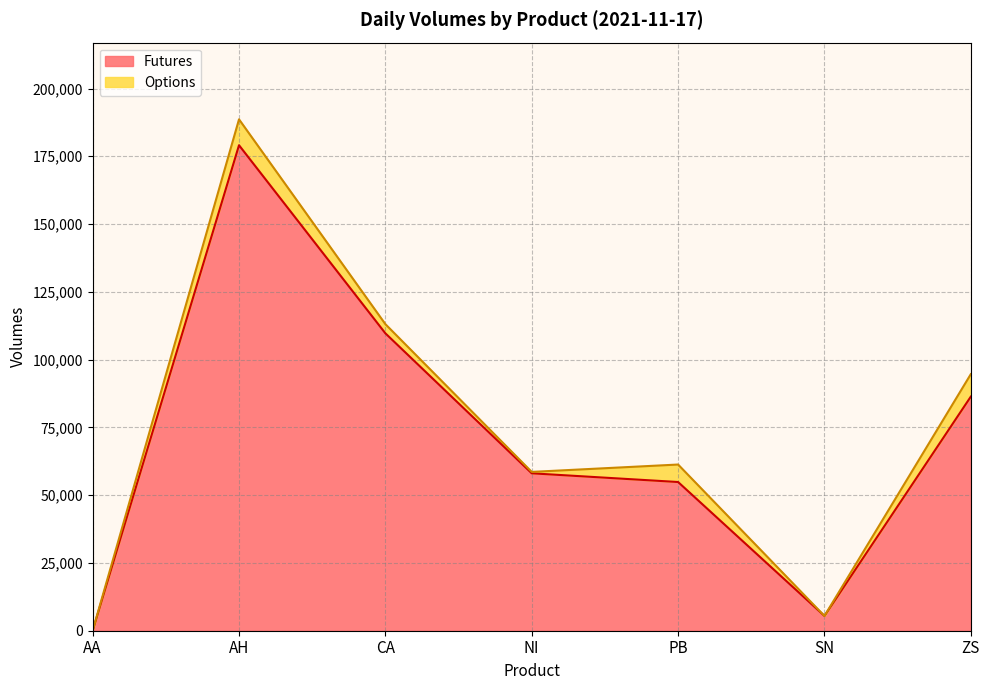

Rank the categories by value from highest to lowest.

AH, CA, ZS, NI, PB, SN, AA